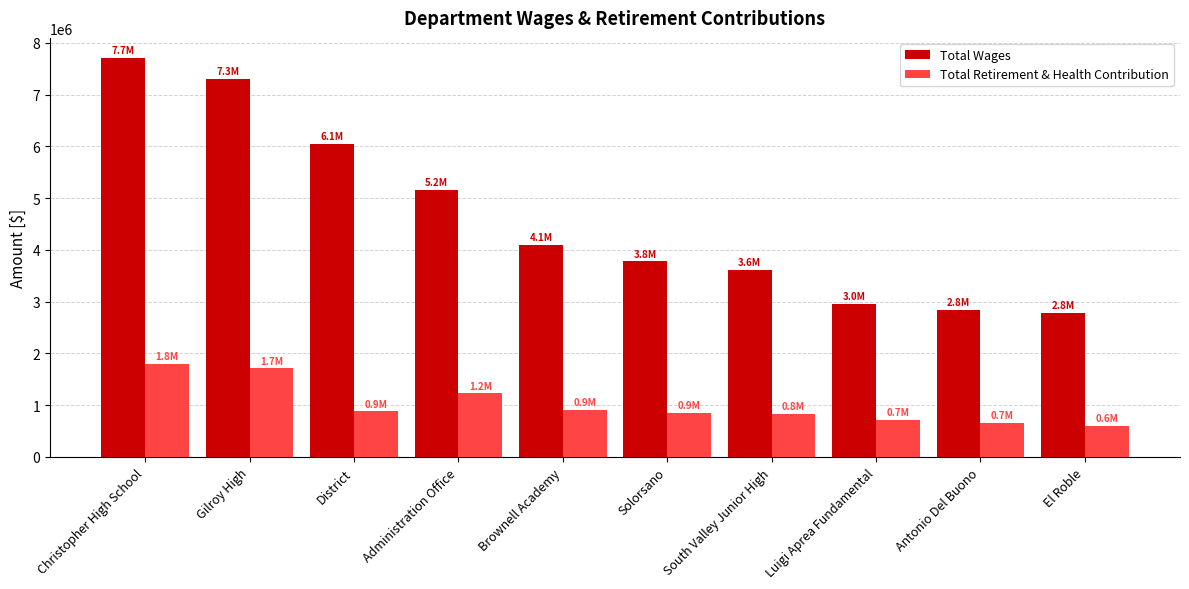

What is the label of the 1st bar from the right?

El Roble